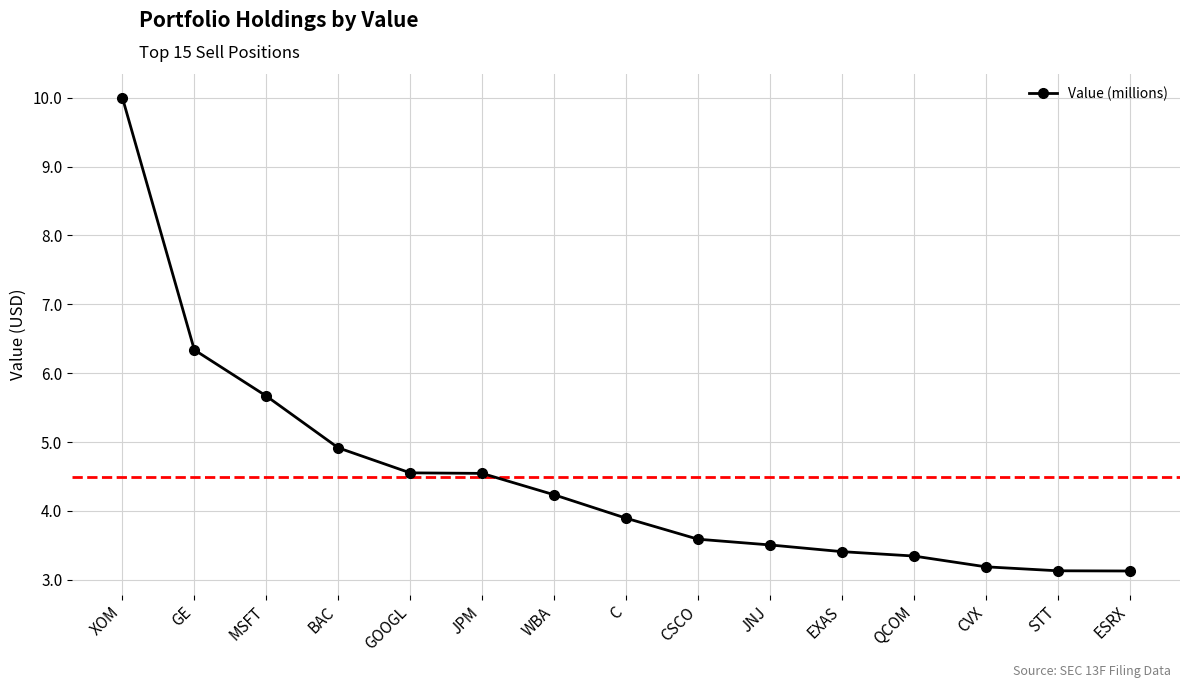

What is the ratio of the value at CSCO to the value at GOOGL?

0.8